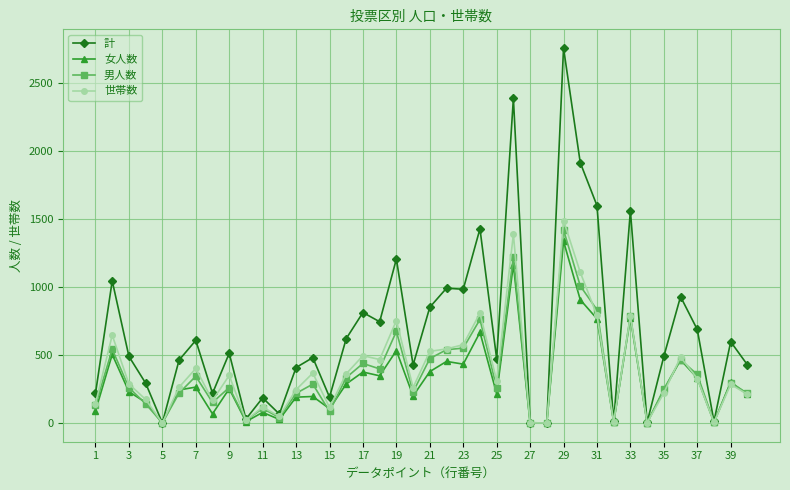

Count the number of data series in this chart.

4